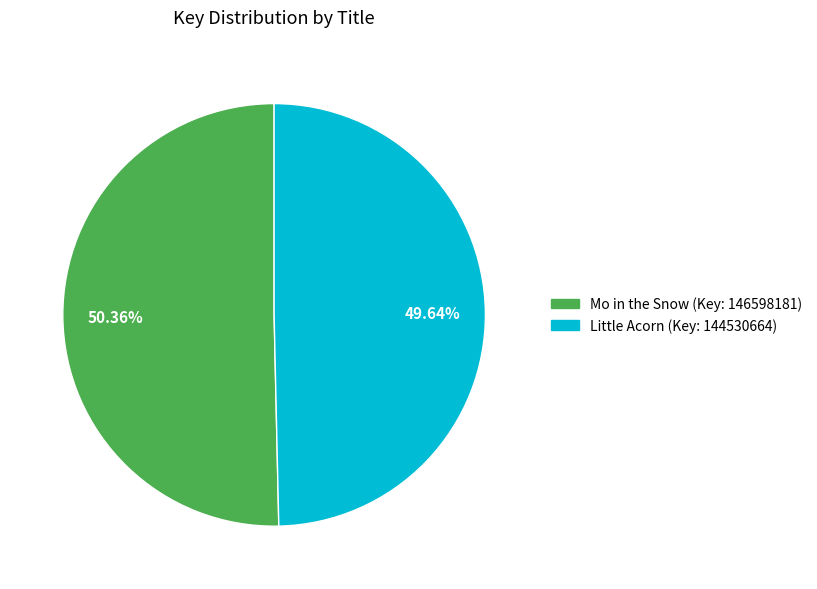

To the nearest percent, what percentage of the pie is Mo in the Snow?

50%